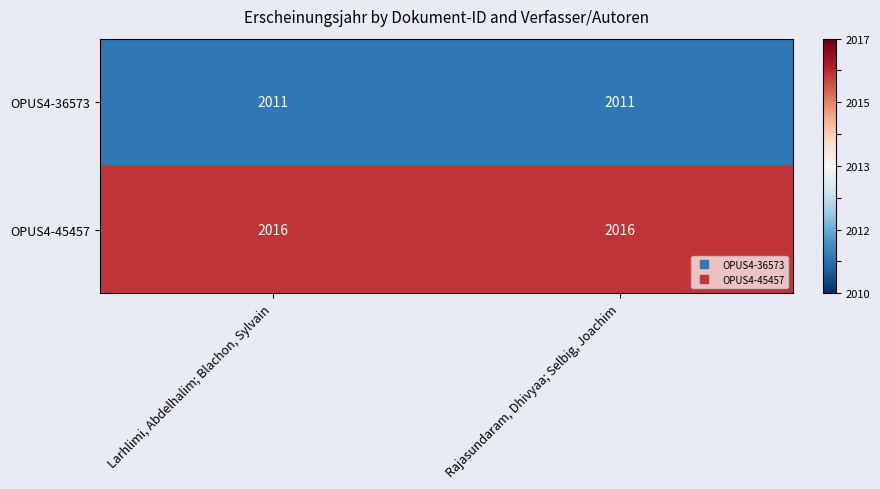

What is the maximum value shown in the chart?

2016